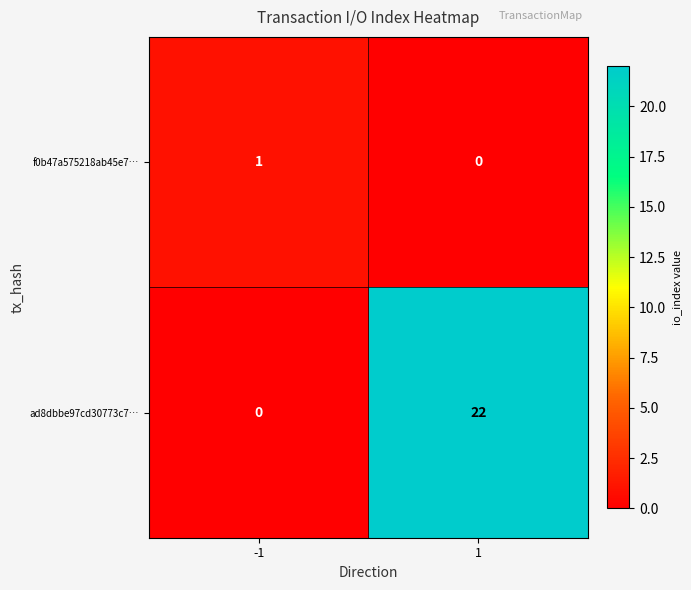

What is the difference between the maximum and minimum values in the ad8dbbe97cd30773c7… series?

22